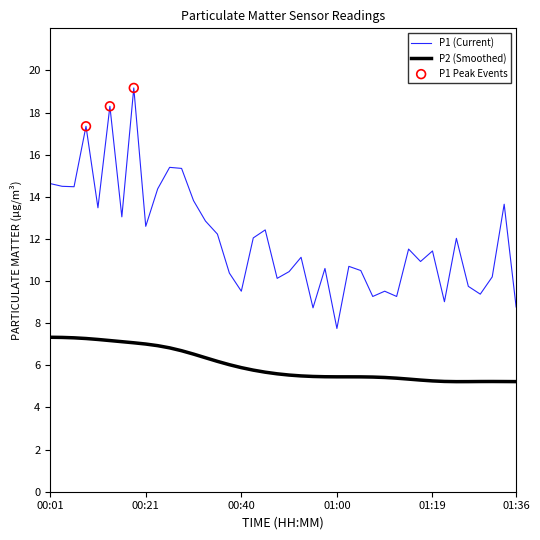

Which series has the widest spread of values?

P1 (Current)